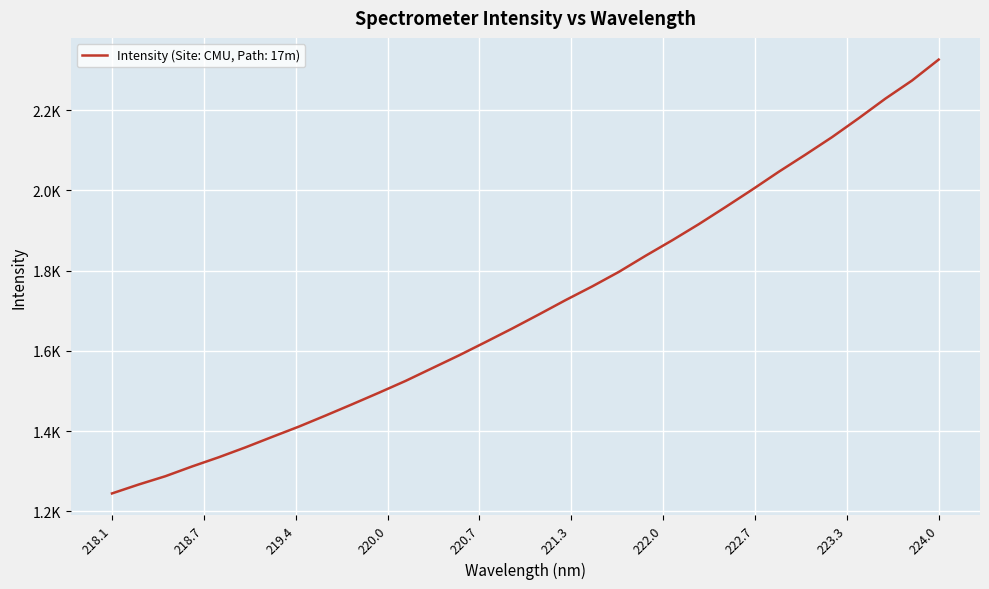

Is this an area chart (filled region under the line)?

No